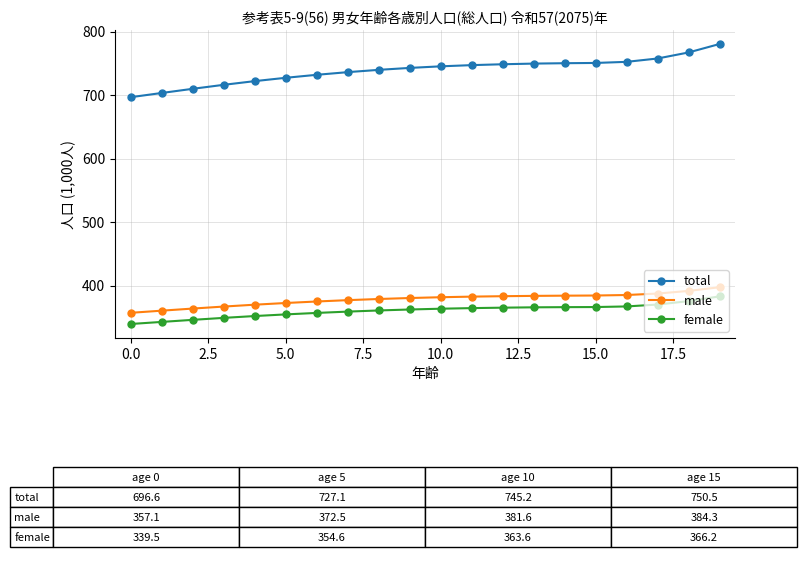

True or false: total and male intersect in this chart.

False